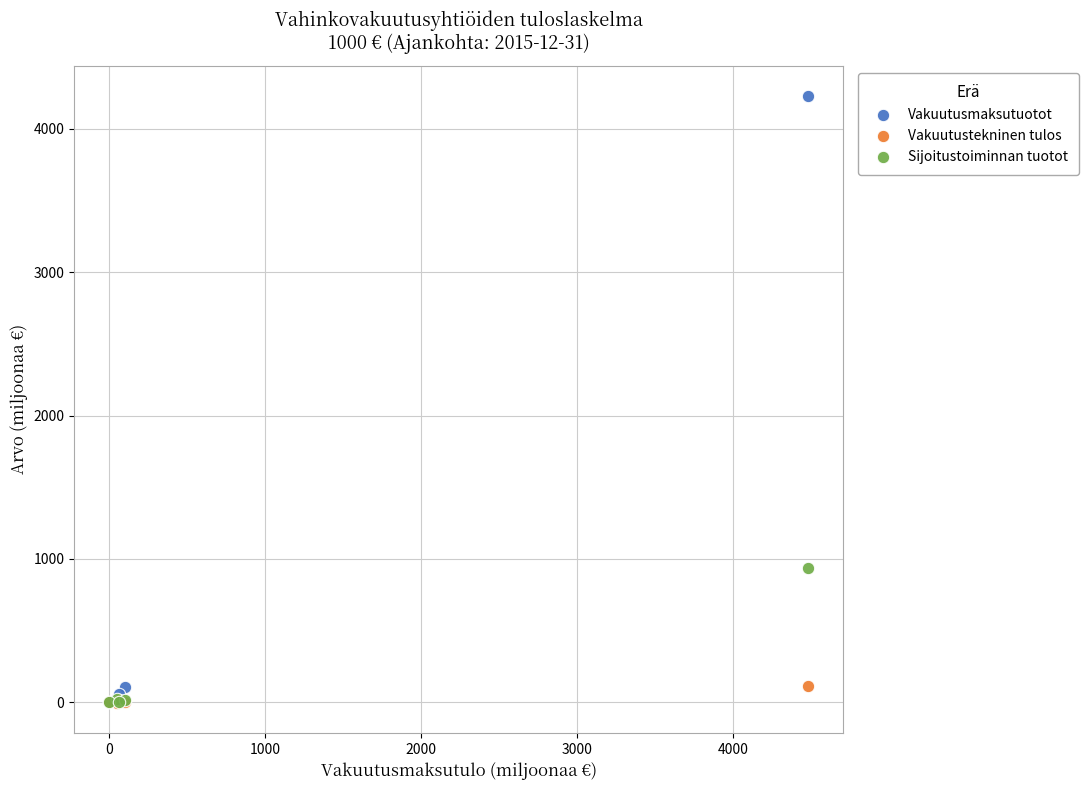

Which series reaches the maximum Y coordinate?

Vakuutusmaksutuotot